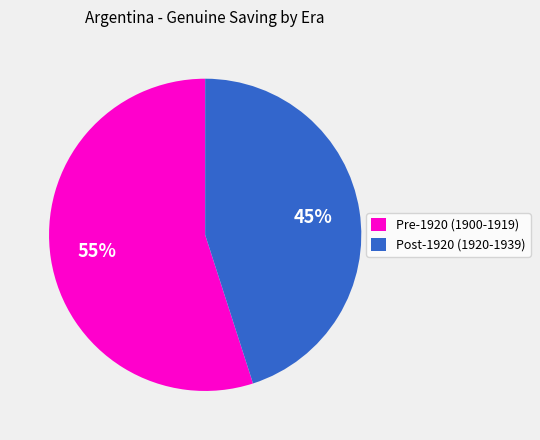

Approximately how many times larger is the value at Pre-1920 (1900-1919) compared to Post-1920 (1920-1939)?

1.2